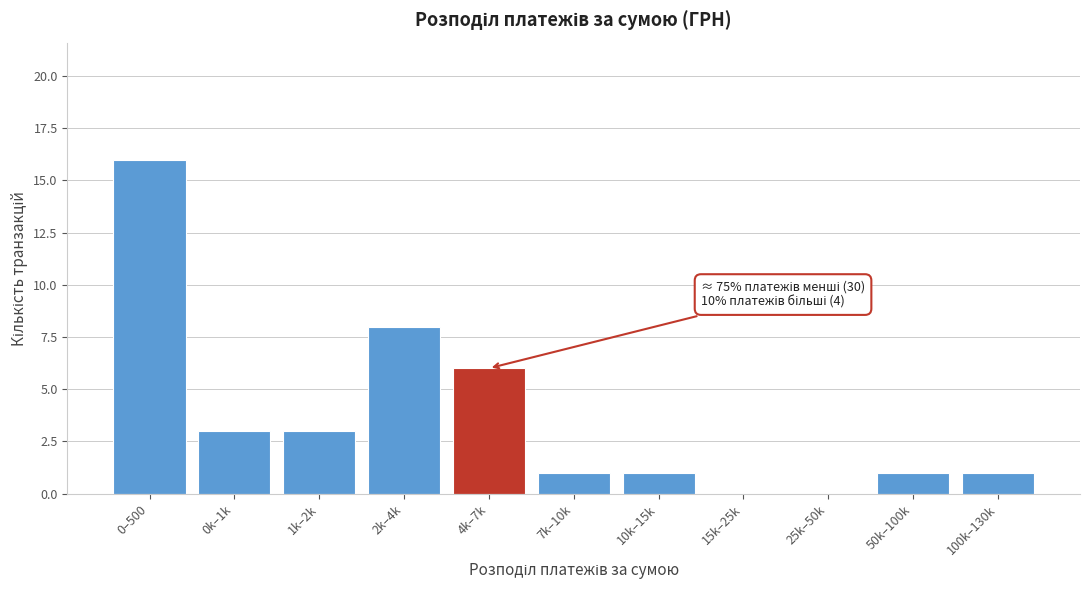

Reading left to right, what are all the values shown in this chart?

0–500=16	0k–1k=3	1k–2k=3	2k–4k=8	4k–7k=6	7k–10k=1	10k–15k=1	15k–25k=0	25k–50k=0	50k–100k=1	100k–130k=1